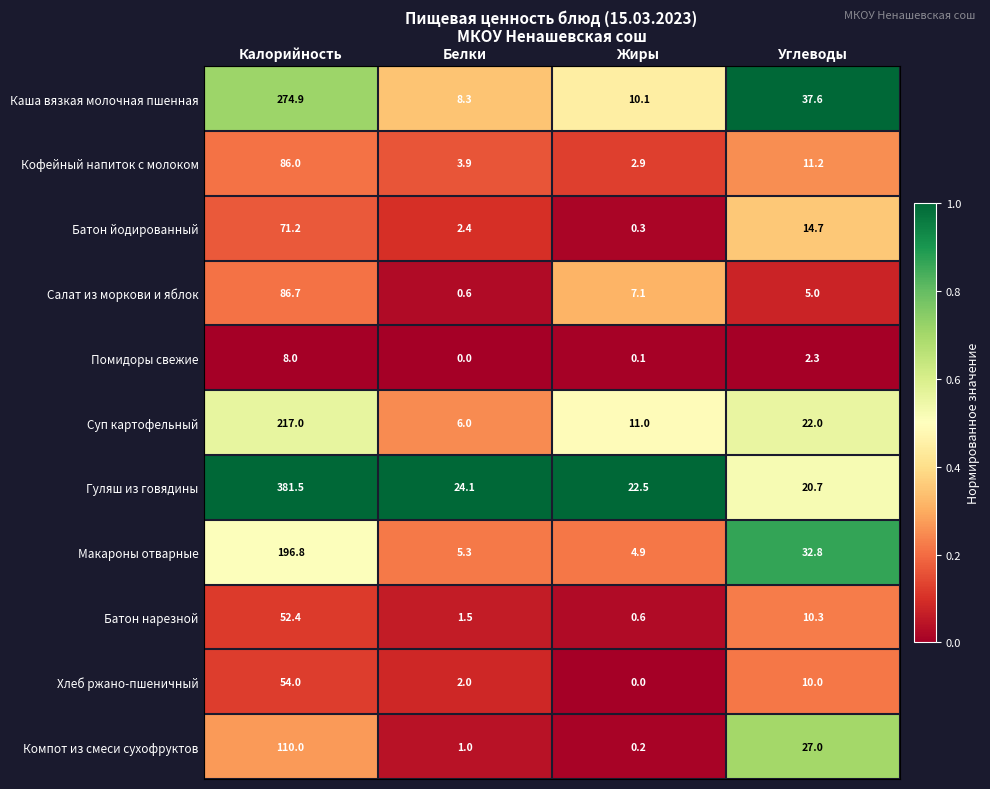

At how many categories does at least one series exceed 0?

4